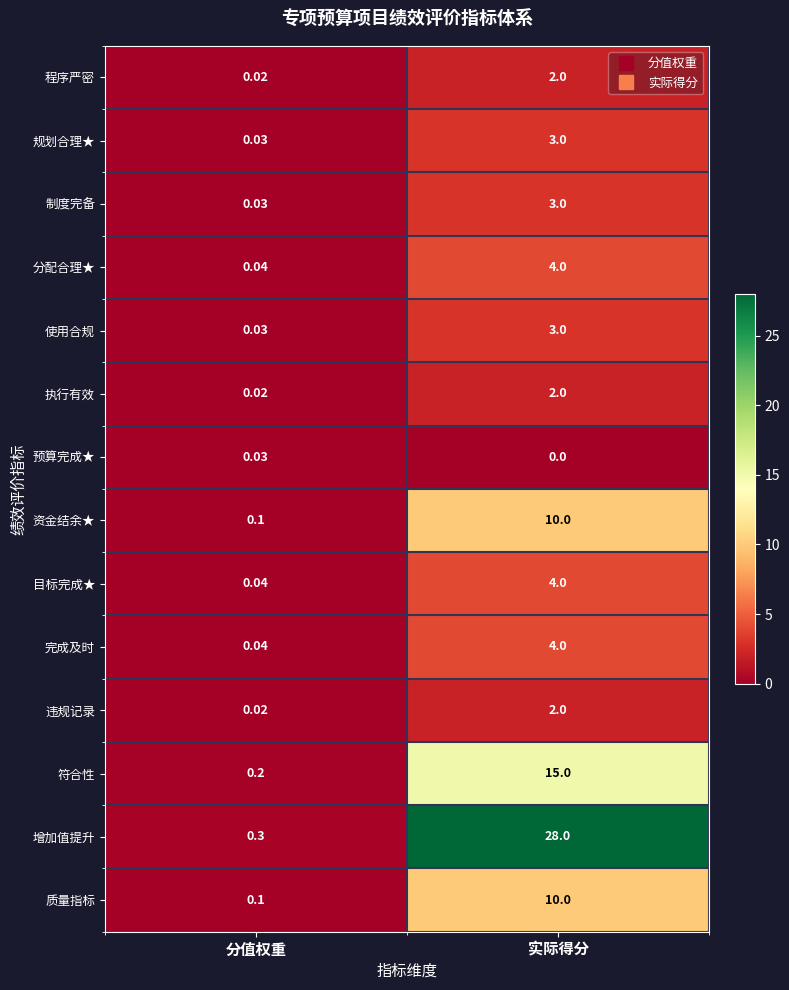

How many series are shown in this chart?

14